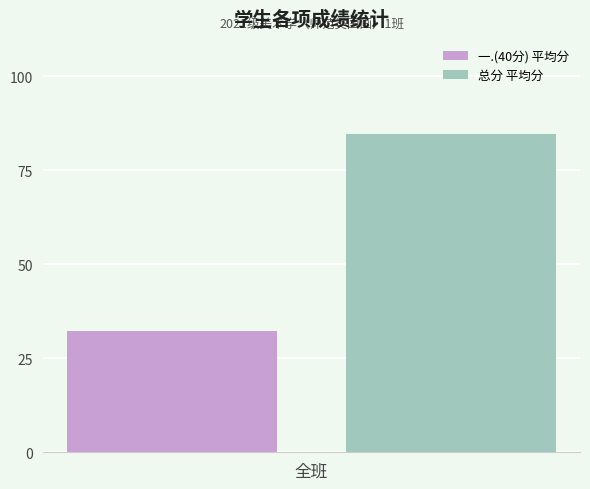

Rank the series at 全班 from highest to lowest value.

总分 平均分, 一.(40分) 平均分